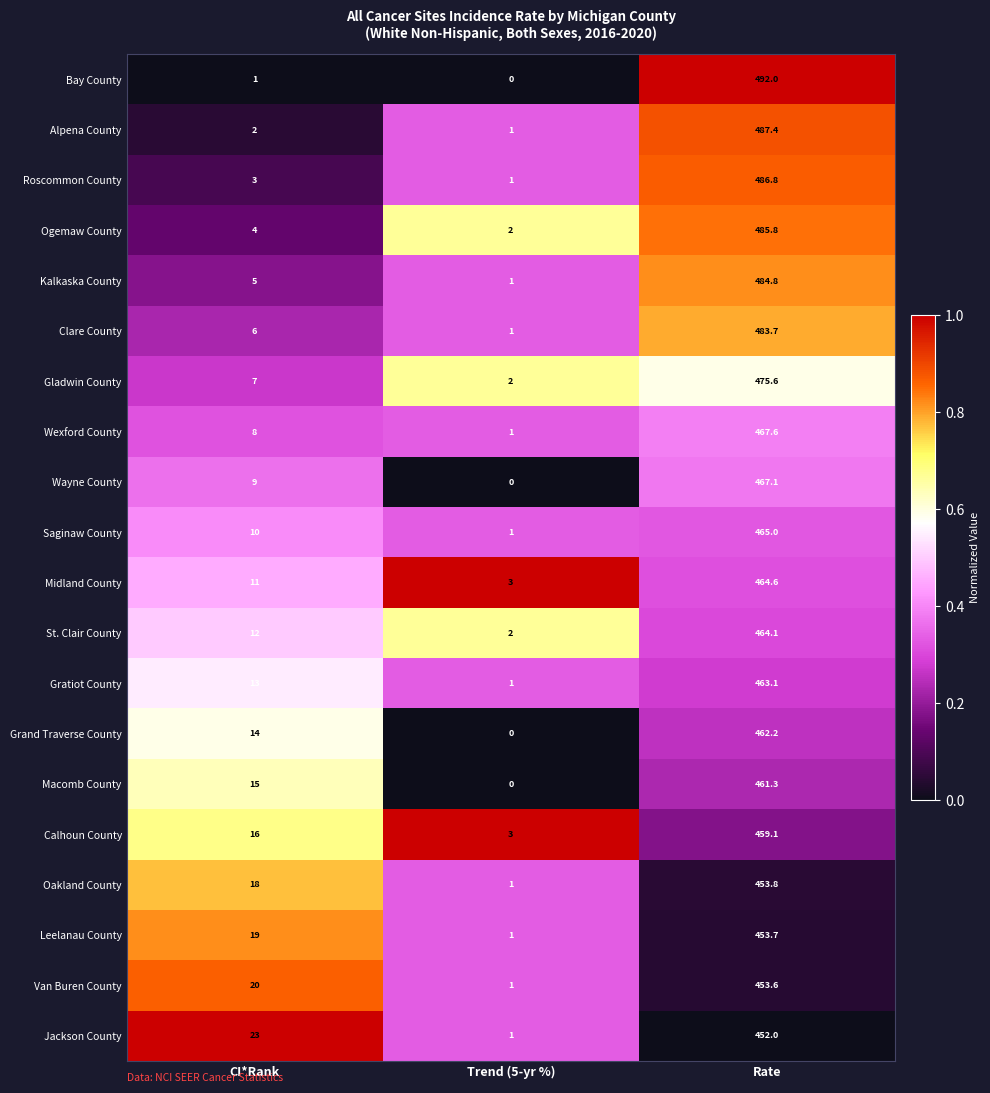

What is the difference between the maximum and minimum values in the Wexford County series?

466.6